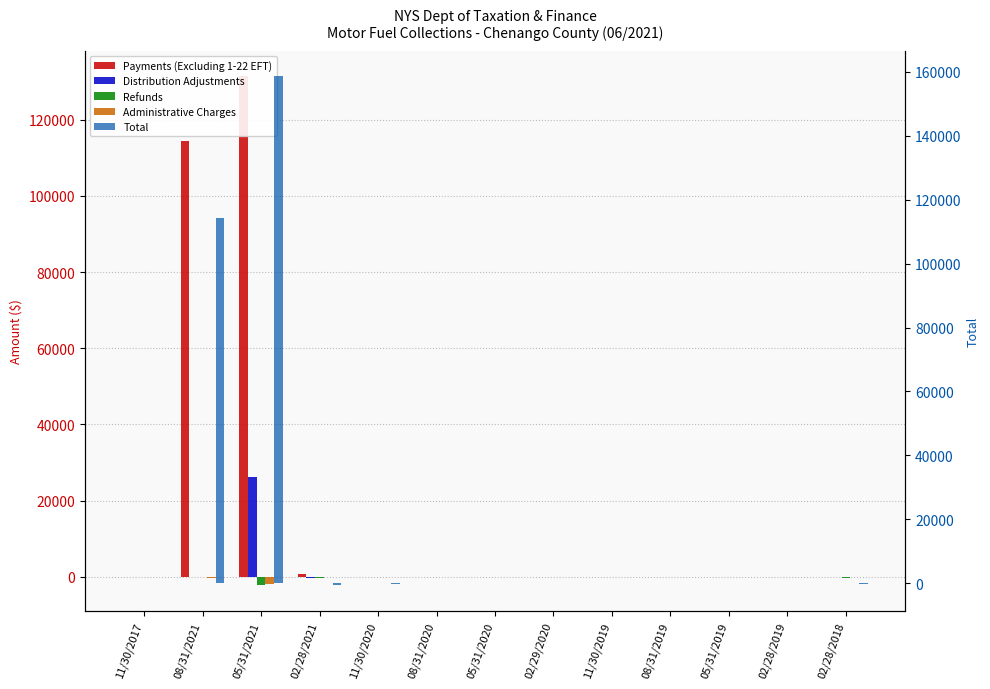

What is the difference between the maximum and minimum values in the Administrative Charges series?

1868.3